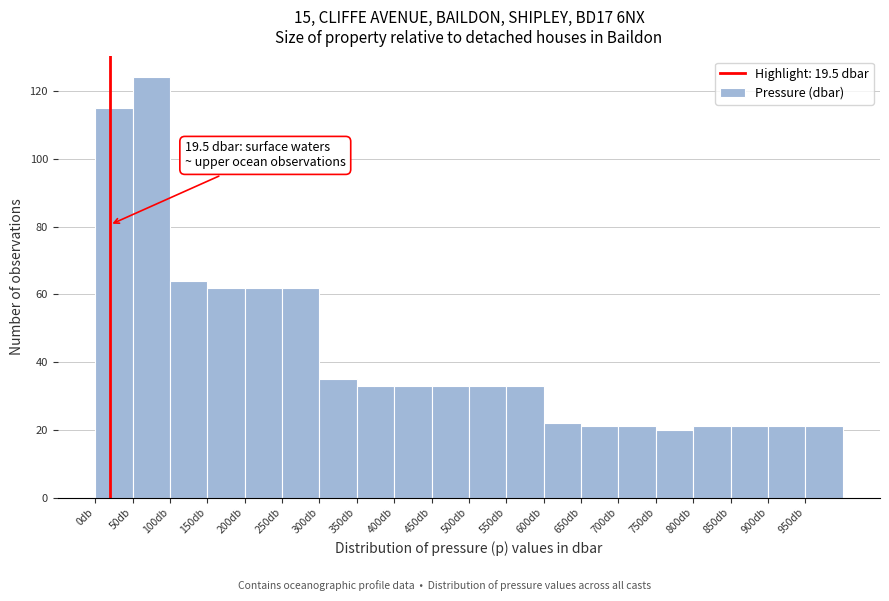

Which range on the x-axis has the tallest bar?

50 to 100